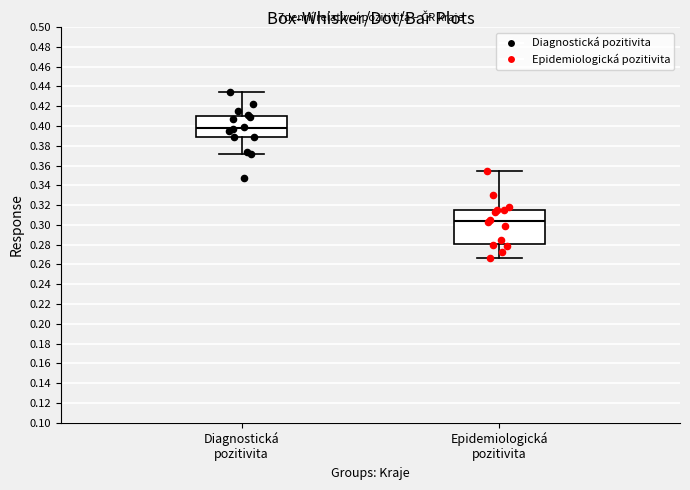

Reading left to right, transcribe this box plot: for each box, give where its median line is, the range the box spans, and where its two whiskers end, as read against the y-axis. The values are not printed on the chart, so give them approximately, as read against the axis.

Diagnostická pozitivita: median 0.398, box 0.388 to 0.410, whiskers 0.372 to 0.434
Epidemiologická pozitivita: median 0.304, box 0.280 to 0.316, whiskers 0.268 to 0.354